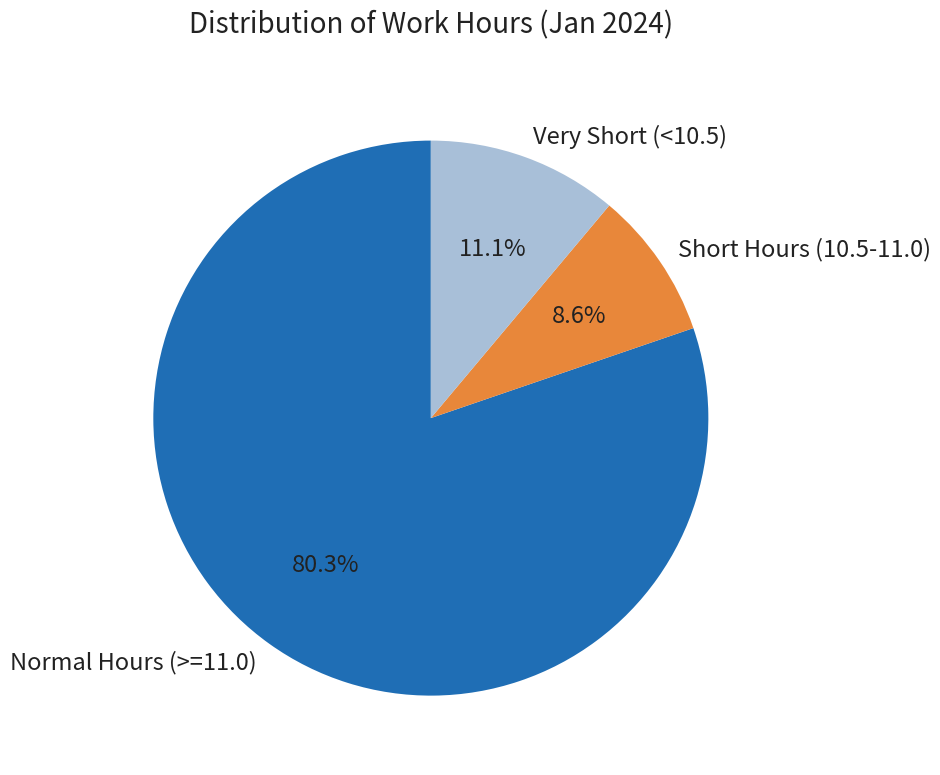

Is there a majority slice in this chart?

Yes